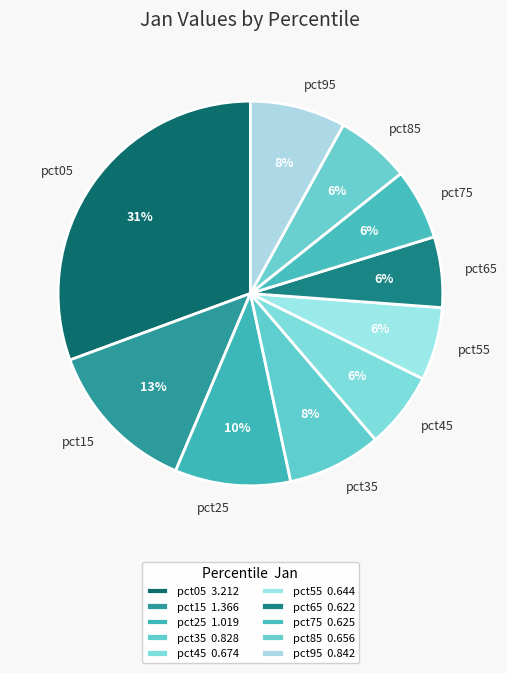

The pct45 slice represents 6% of the pie. True or false?

True